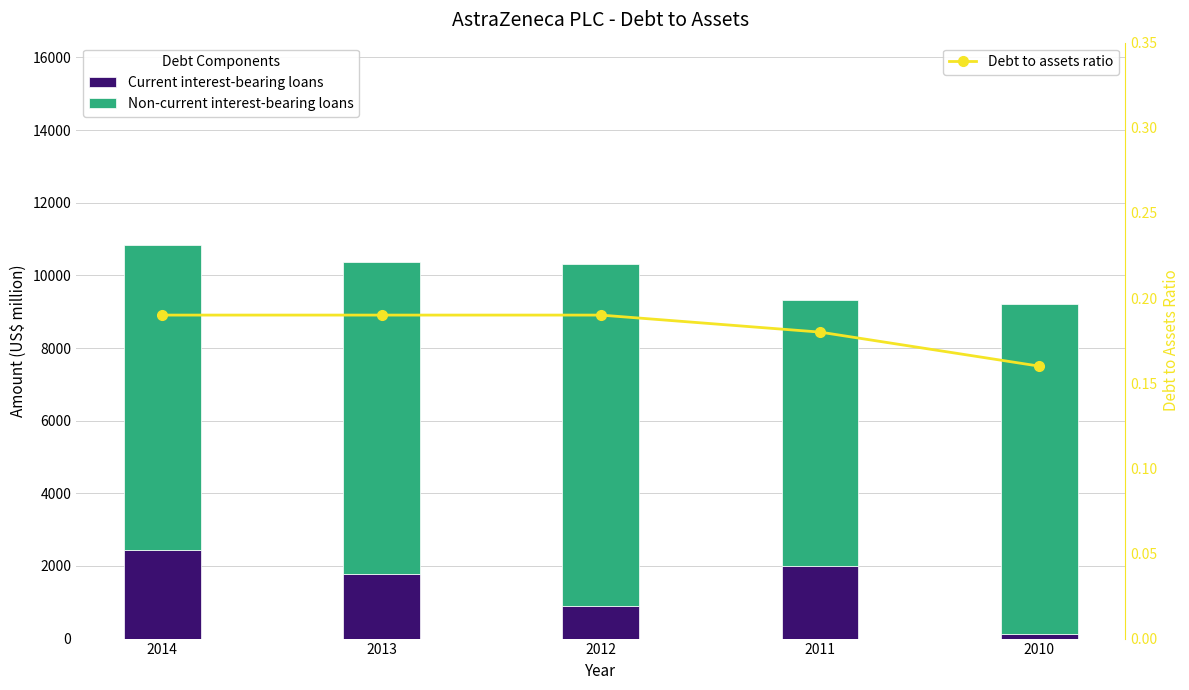

Between 2014 and 2010, which is larger?

2014